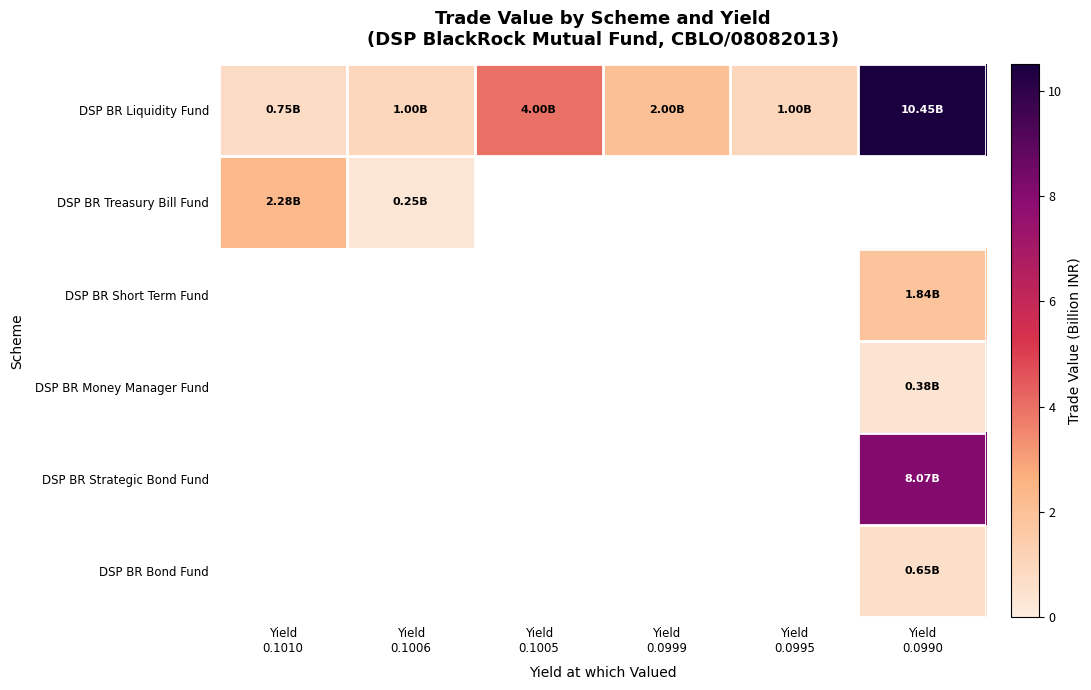

True or false: DSP BR Treasury Bill Fund has a value of 2.3 at Yield 0.1010.

True